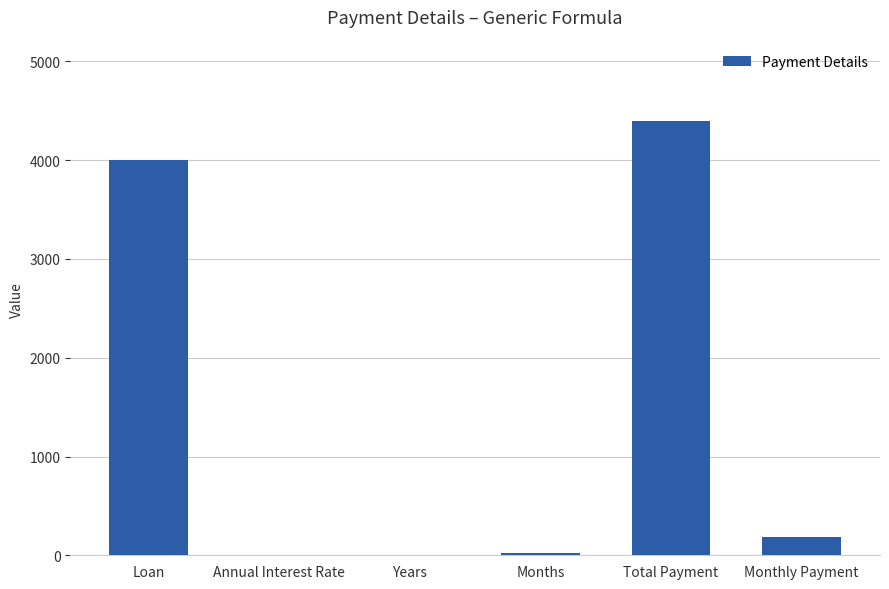

How many series are shown in this chart?

1